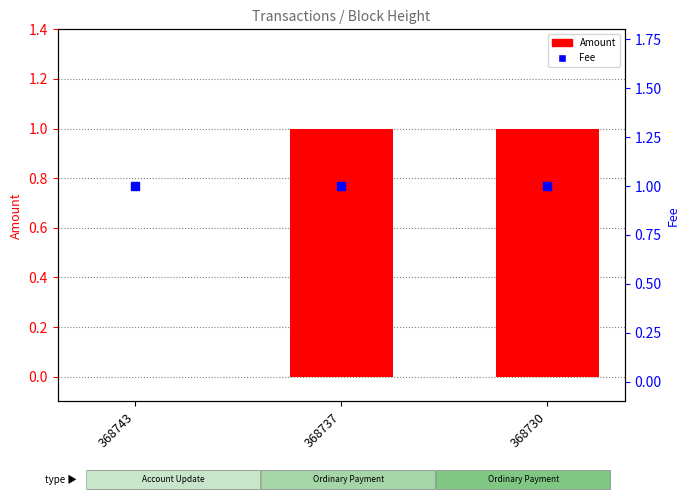

What are all the series names shown in the legend?

Amount, Fee